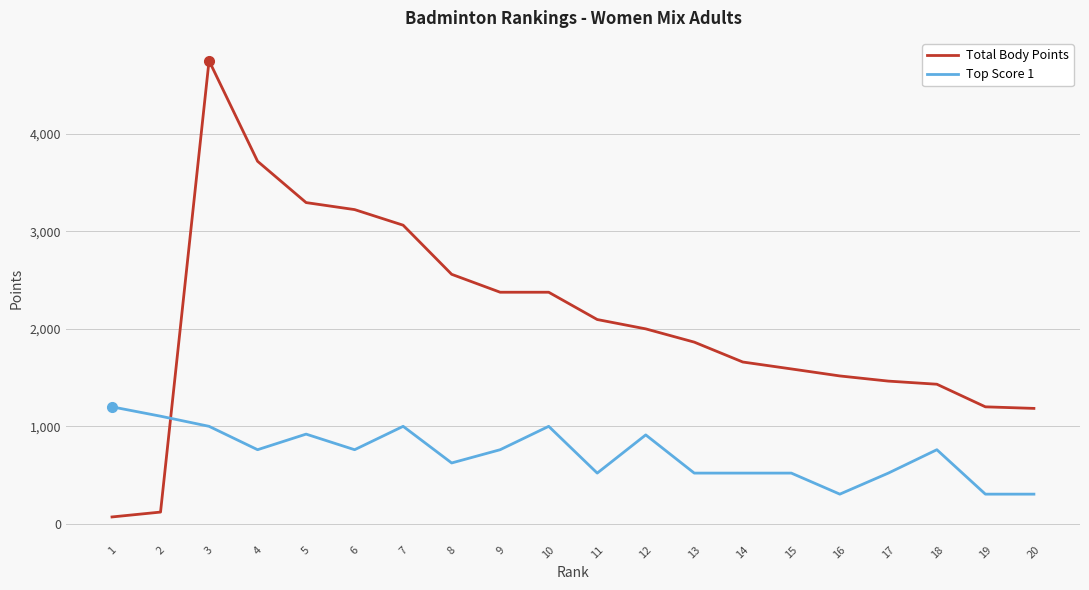

Is the value of Total Body Points at 3 greater than the value of Top Score 1 at 10?

Yes